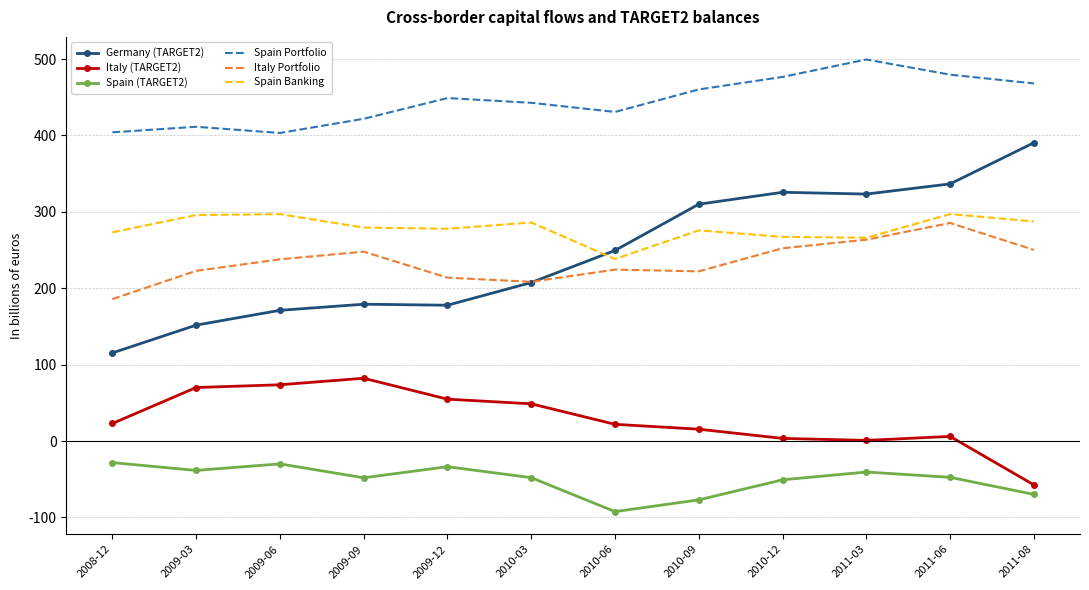

What is the average value of the Italy (TARGET2) series?

28.5